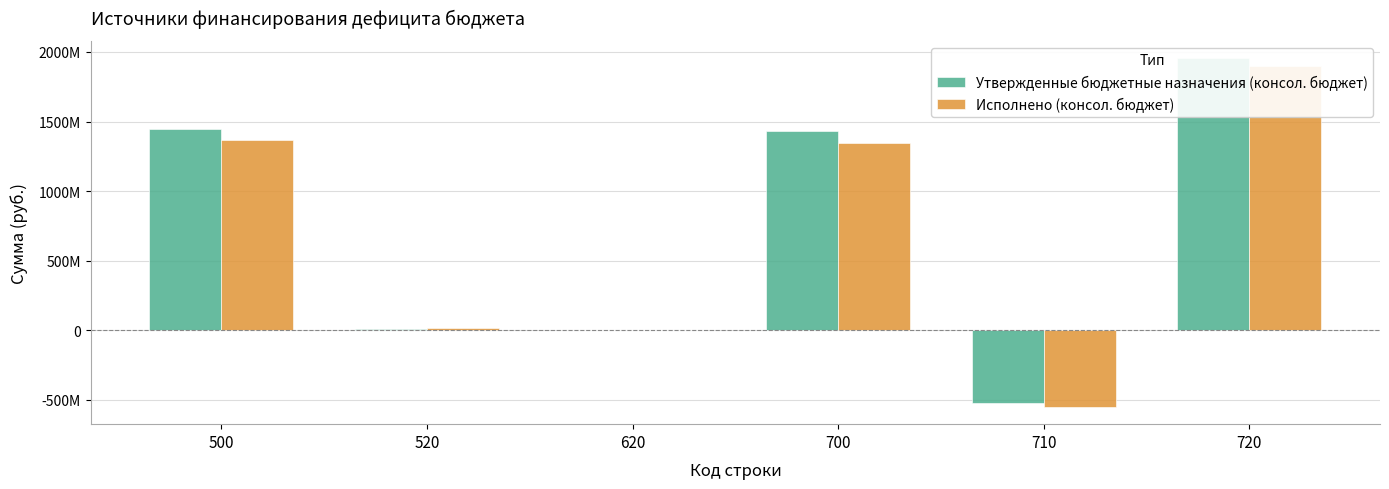

Count the number of categories in the chart.

6